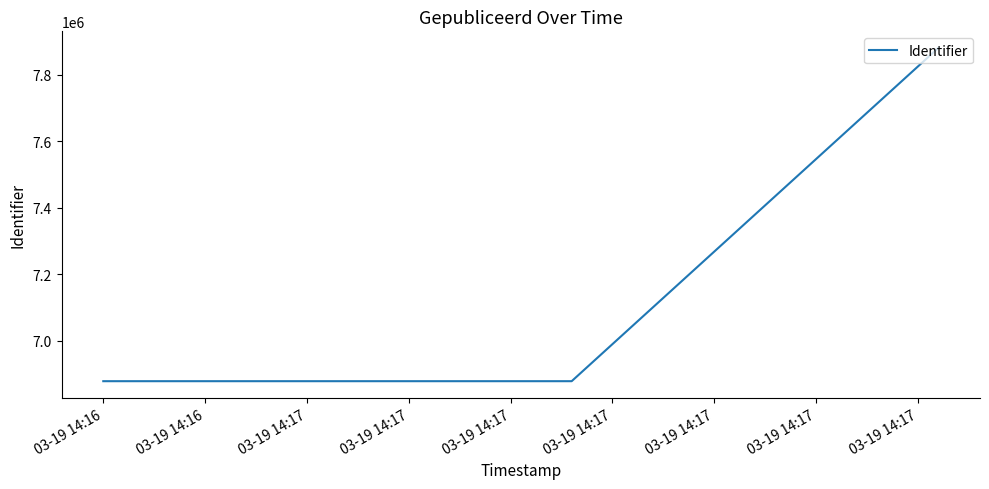

What is the smallest value displayed?

6878958